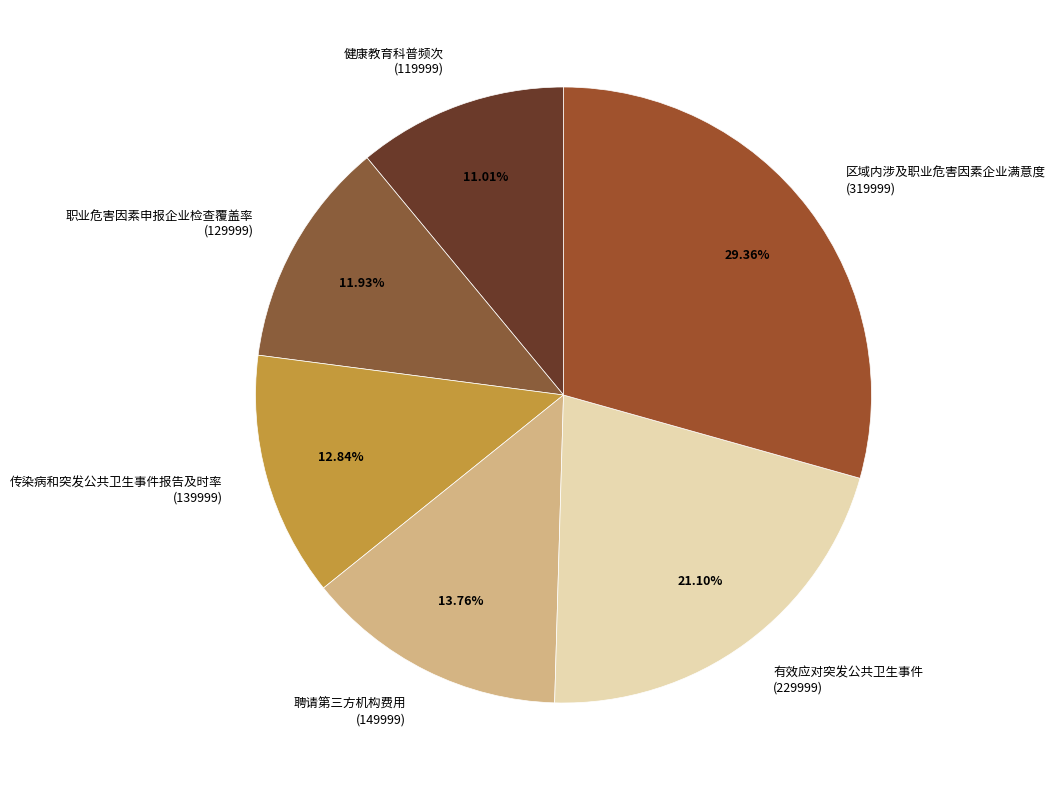

Does 传染病和突发公共卫生事件报告及时率 (139999) represent more than half of the total?

No